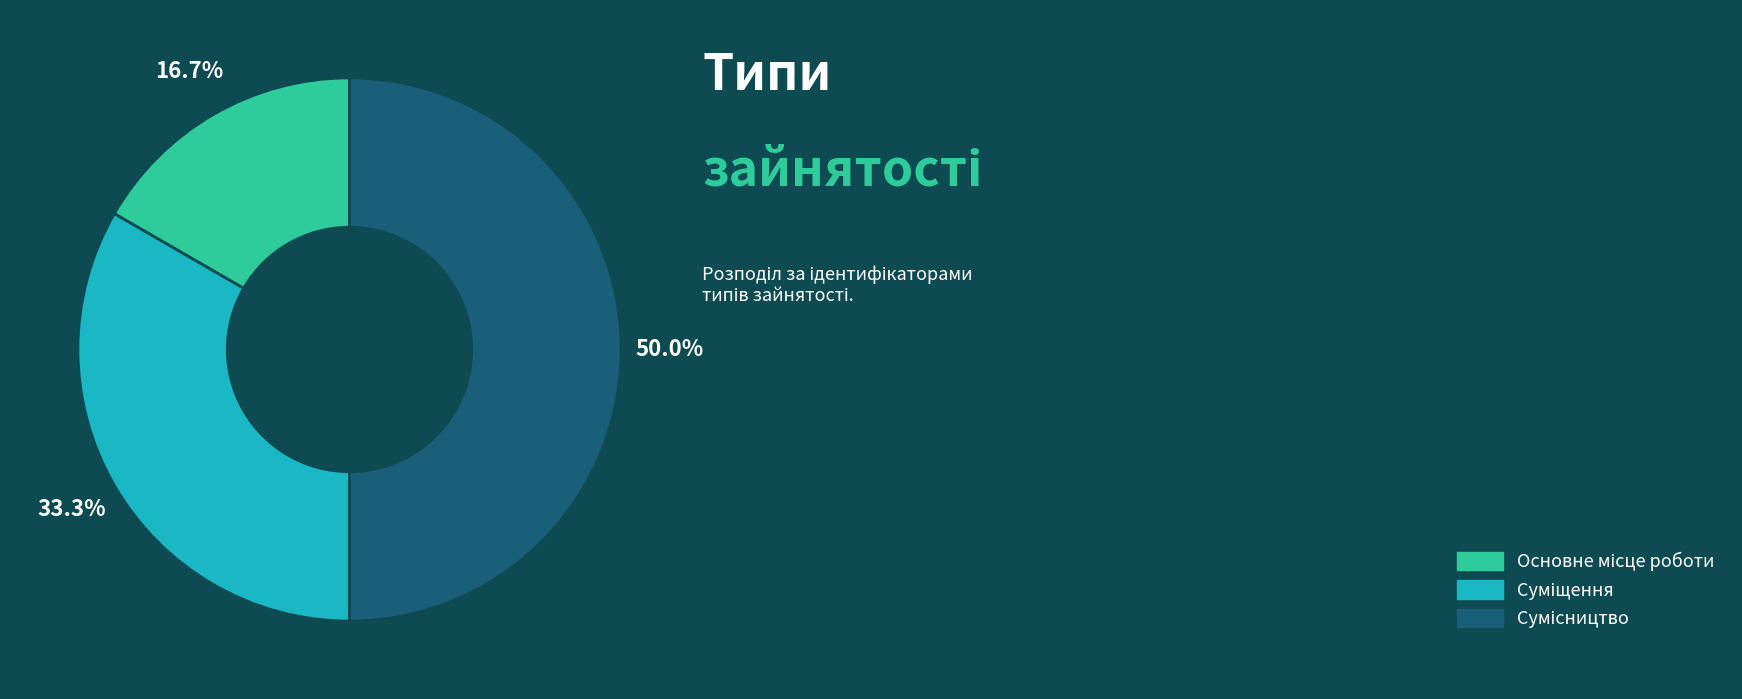

How many slices are in this pie chart?

3